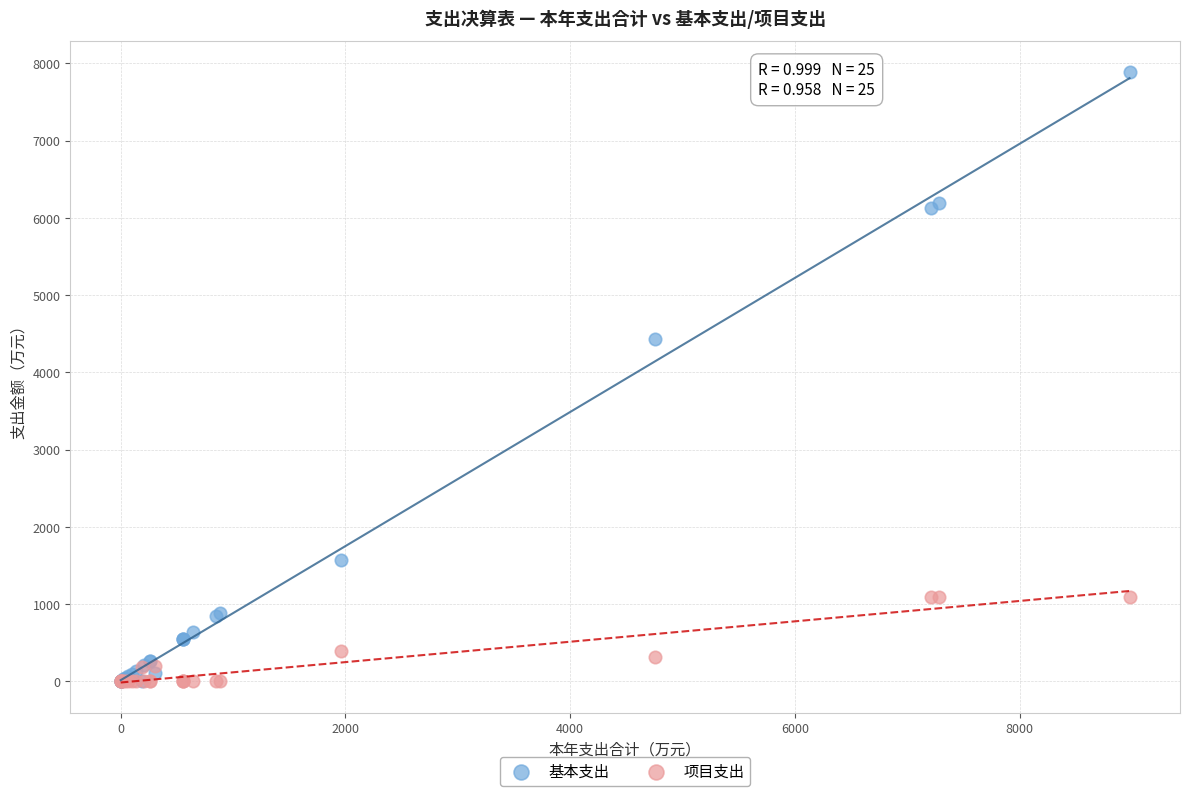

Across all series, what Y value is closest to 3945?

4438.3